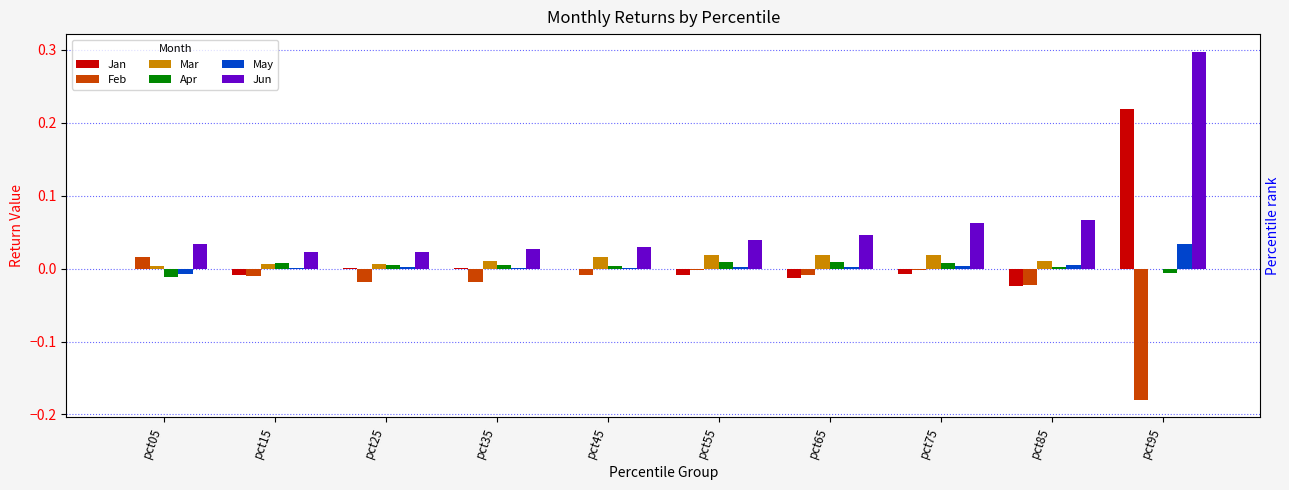

List the series in order of their peak value, highest first.

Jun, Jan, May, Mar, Feb, Apr